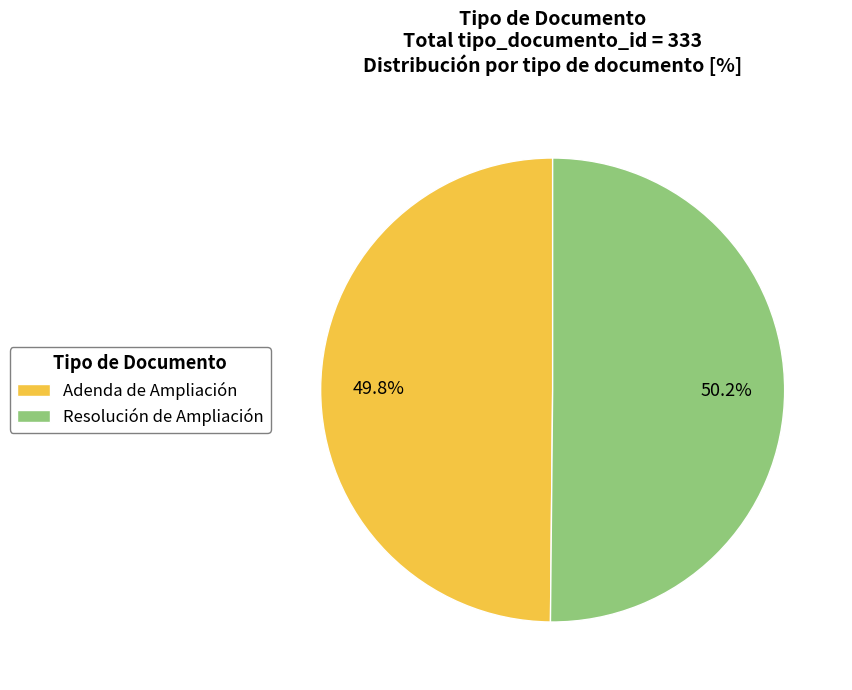

What is the ratio of the value at Resolución de Ampliación to the value at Adenda de Ampliación?

1.0